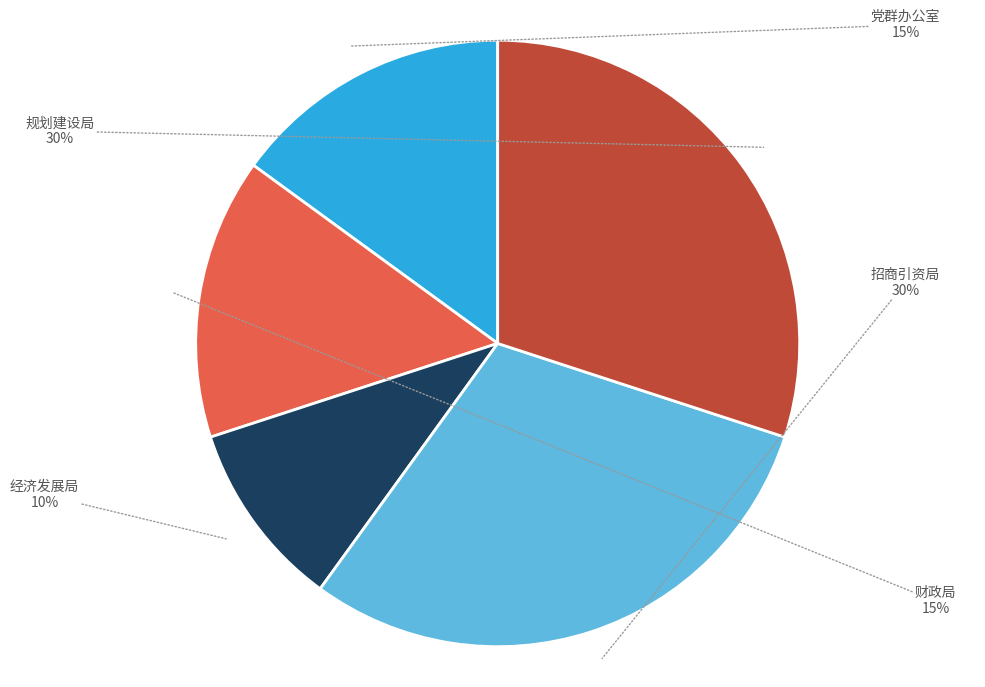

Is the sum of 党群办公室 and 招商引资局 greater than half?

No